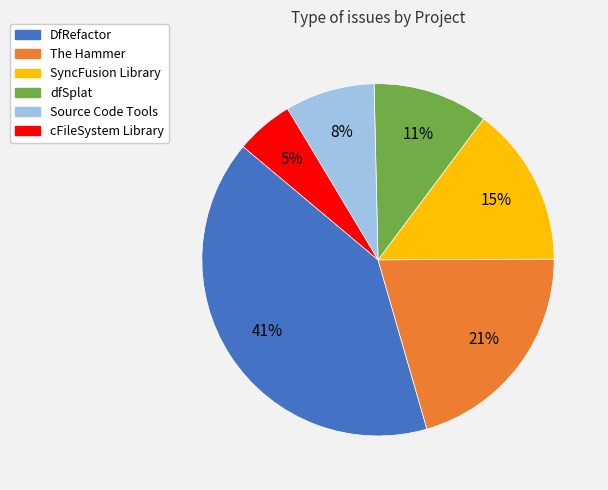

Does cFileSystem Library represent more than half of the total?

No